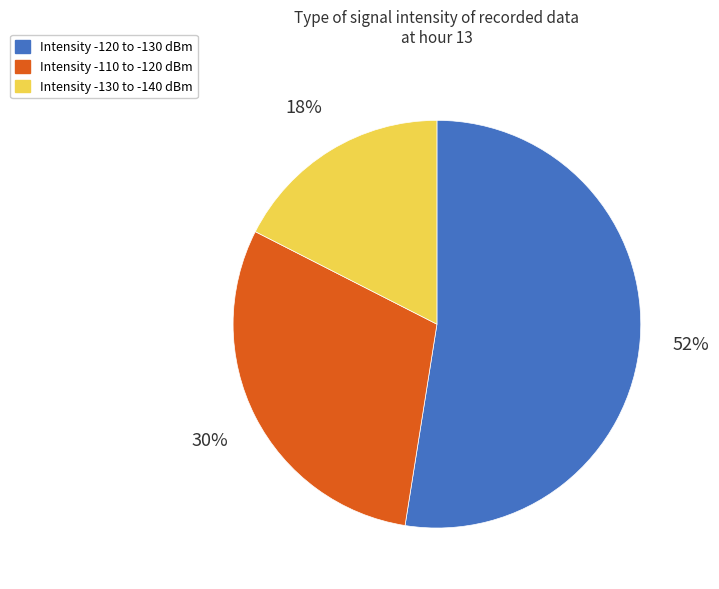

Is there any slice that represents more than half of the pie?

Yes